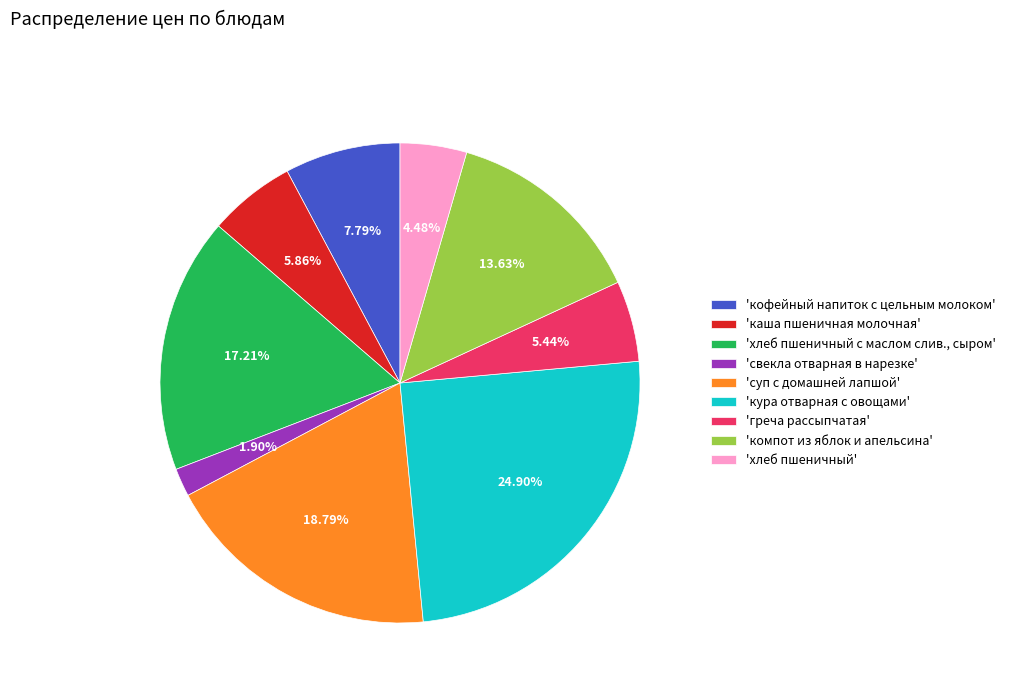

Is 'компот из яблок и апельсина' the majority of the pie?

No